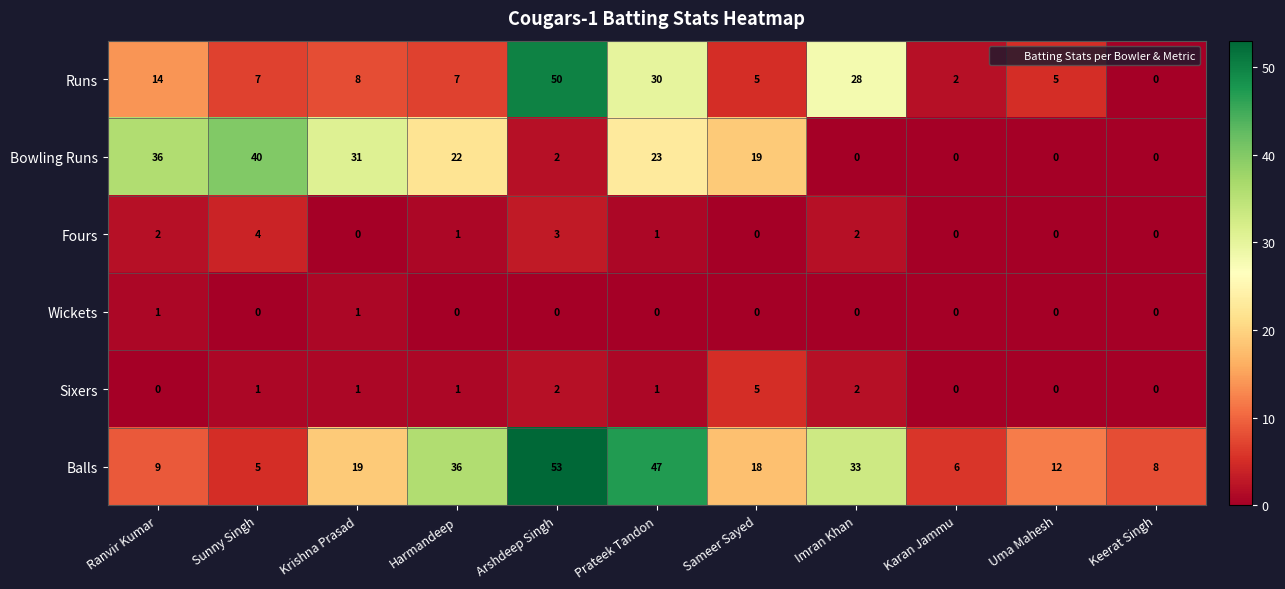

What is the sum of all Runs values?

156